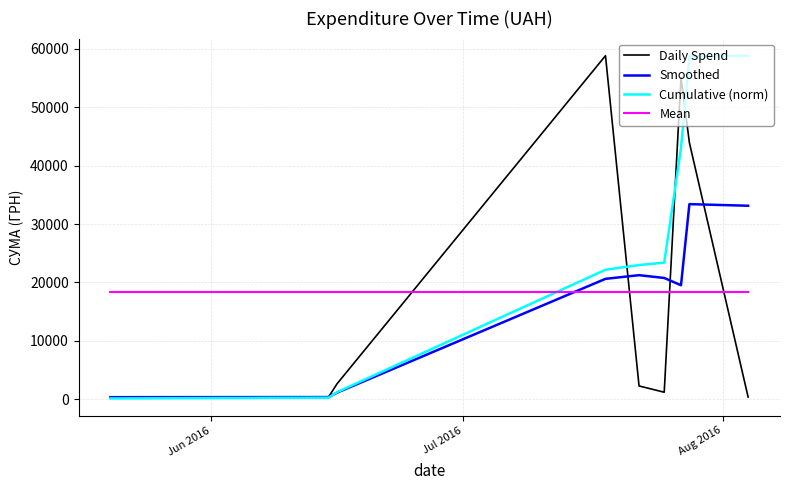

What is the greatest value displayed?

58840.0